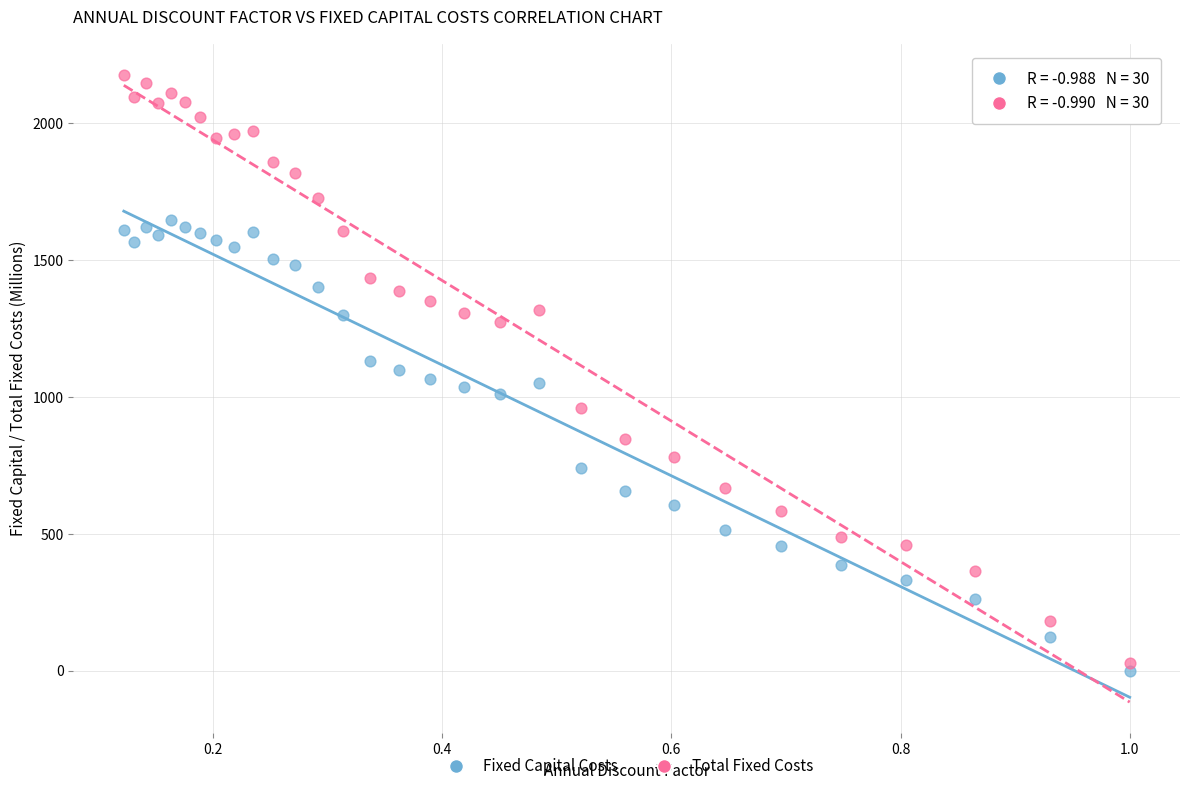

Across all data points, what is the range of X values (max minus min)?

0.9